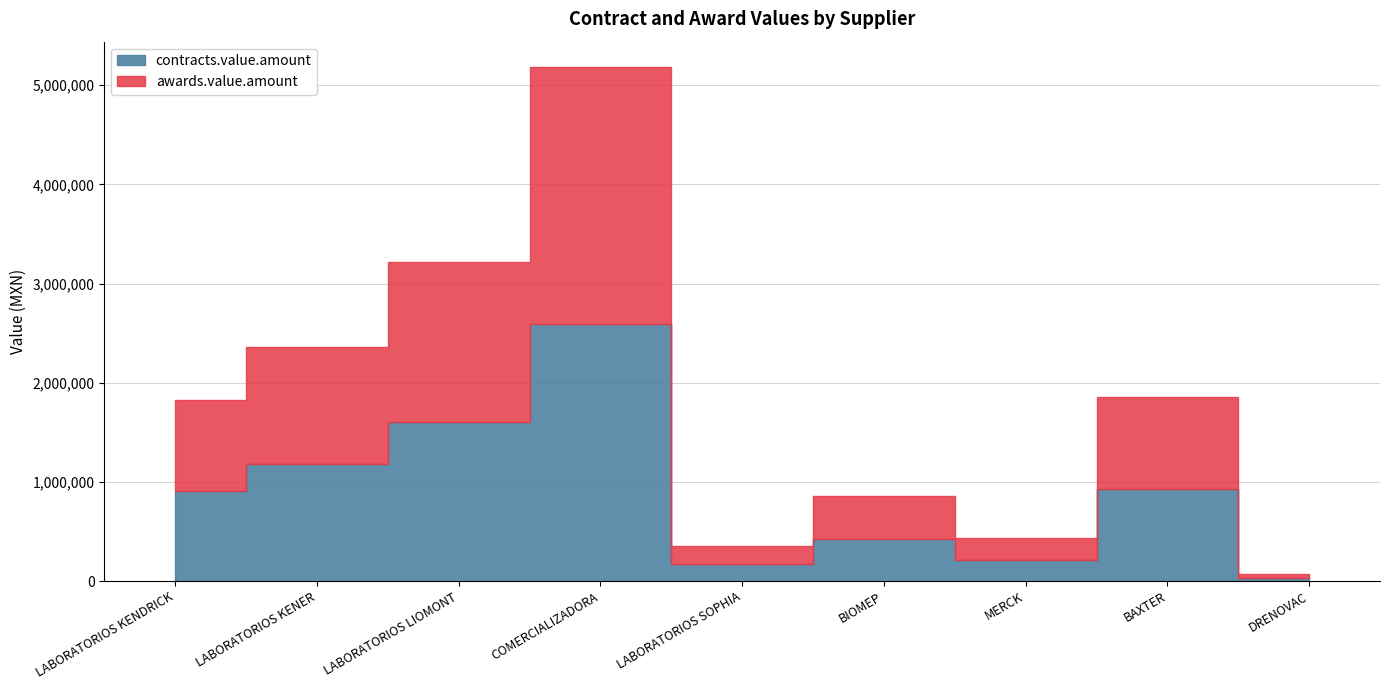

Is it true that contracts.value.amount equals 216144.0 at MERCK?

True